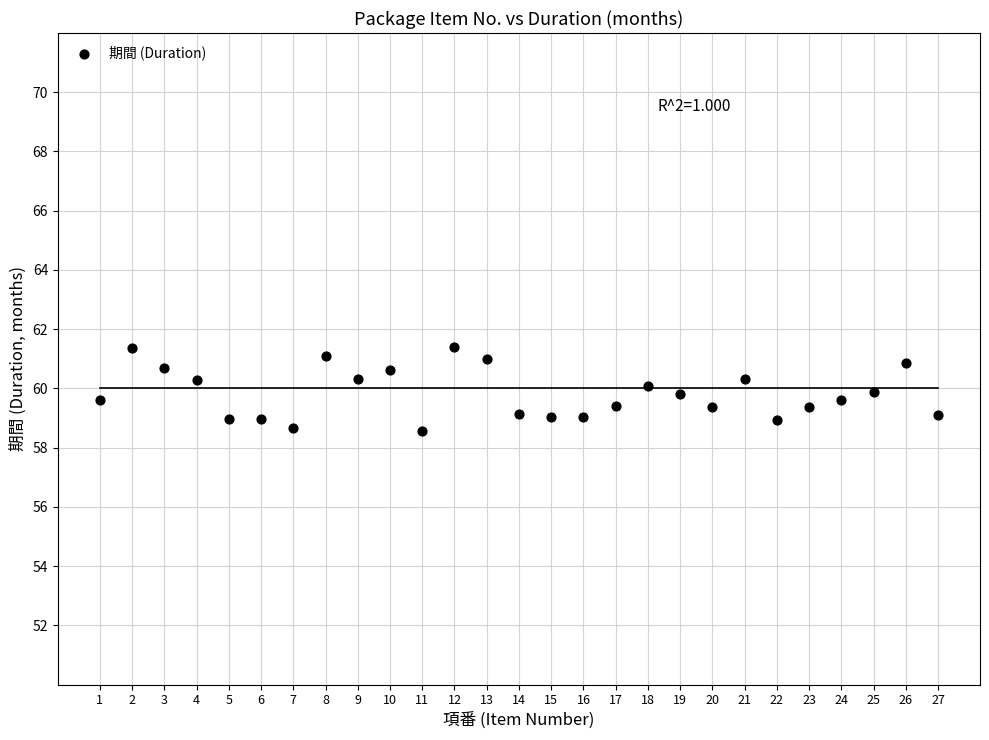

What is the range of Y values (max minus min)?

2.8